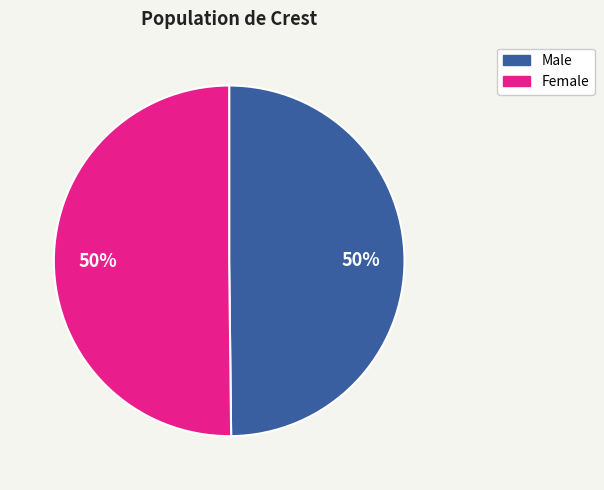

True or false: Female accounts for 57% of the total.

False